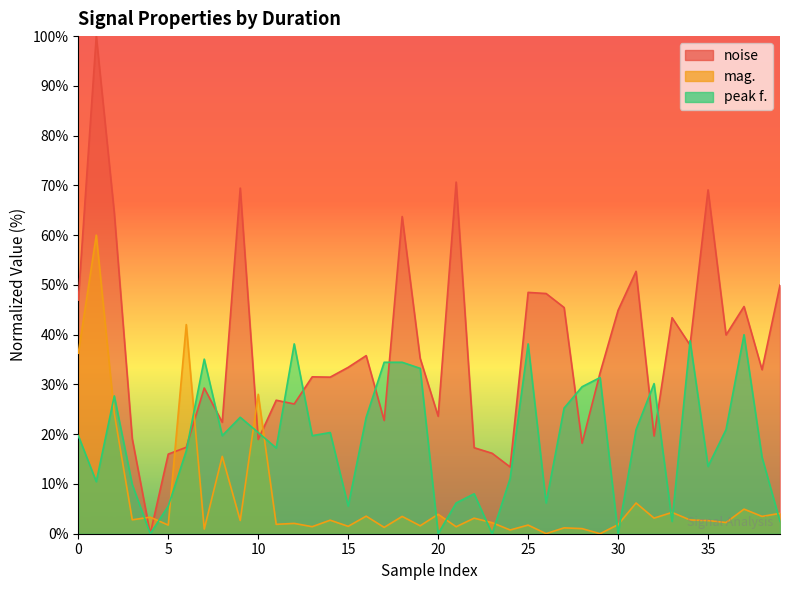

What value does the mag. series have at 36?

2.3